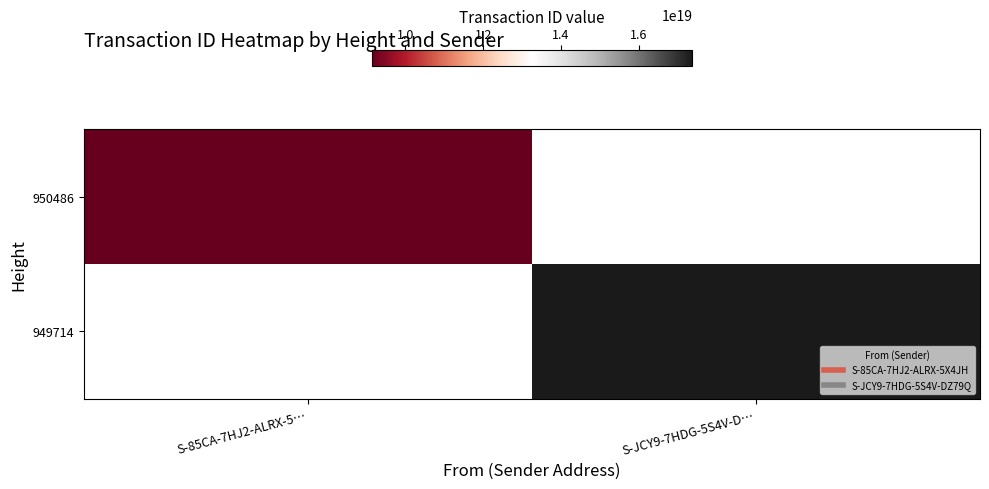

At how many categories does at least one series exceed 13793862724775632896?

1